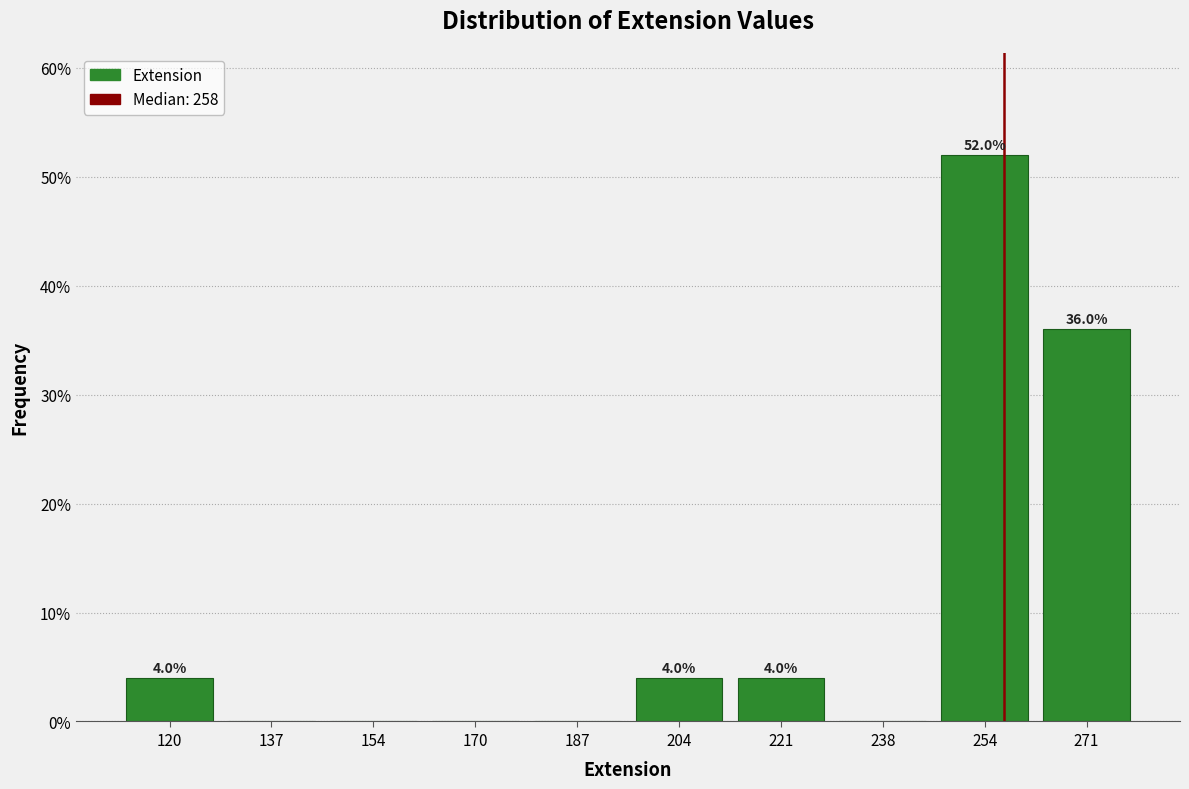

Over which range of the x-axis is the bar tallest?

246.4 to 263.2